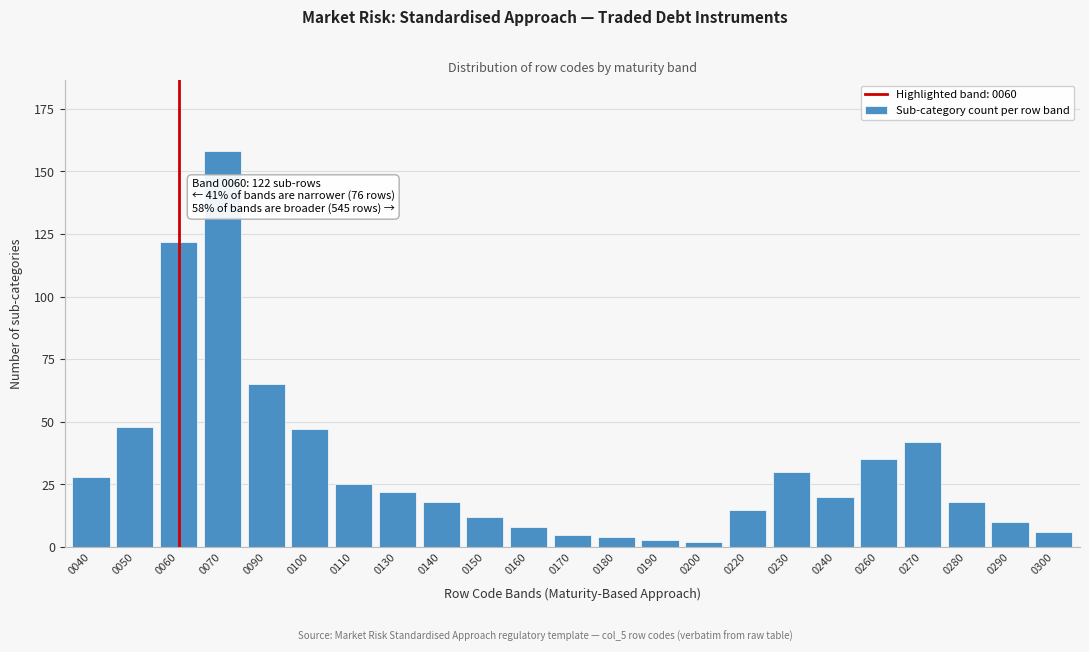

Reading right to left, transcribe all the data shown in this chart.

6	10	18	42	35	20	30	15	2	3	4	5	8	12	18	22	25	47	65	158	122	48	28